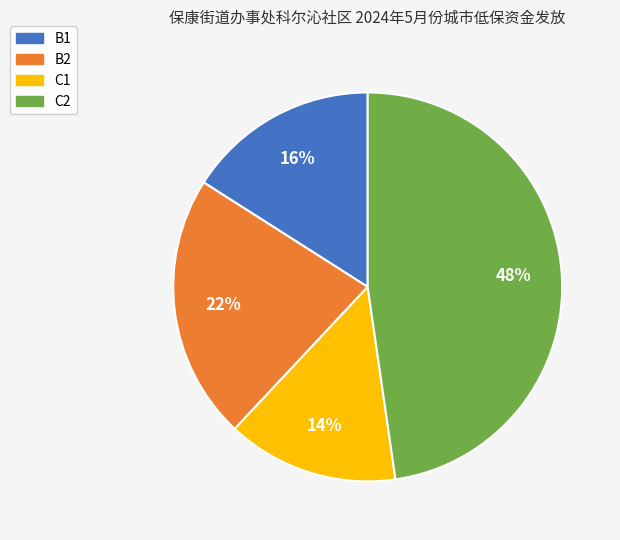

To the nearest percent, what is the combined percentage of B2 and C2?

70%